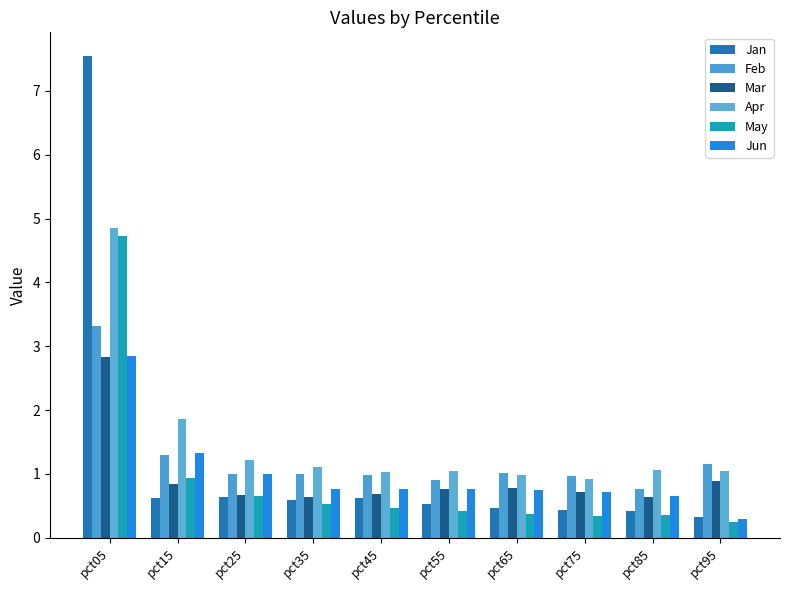

What are all the series names shown in the legend?

Jan, Feb, Mar, Apr, May, Jun